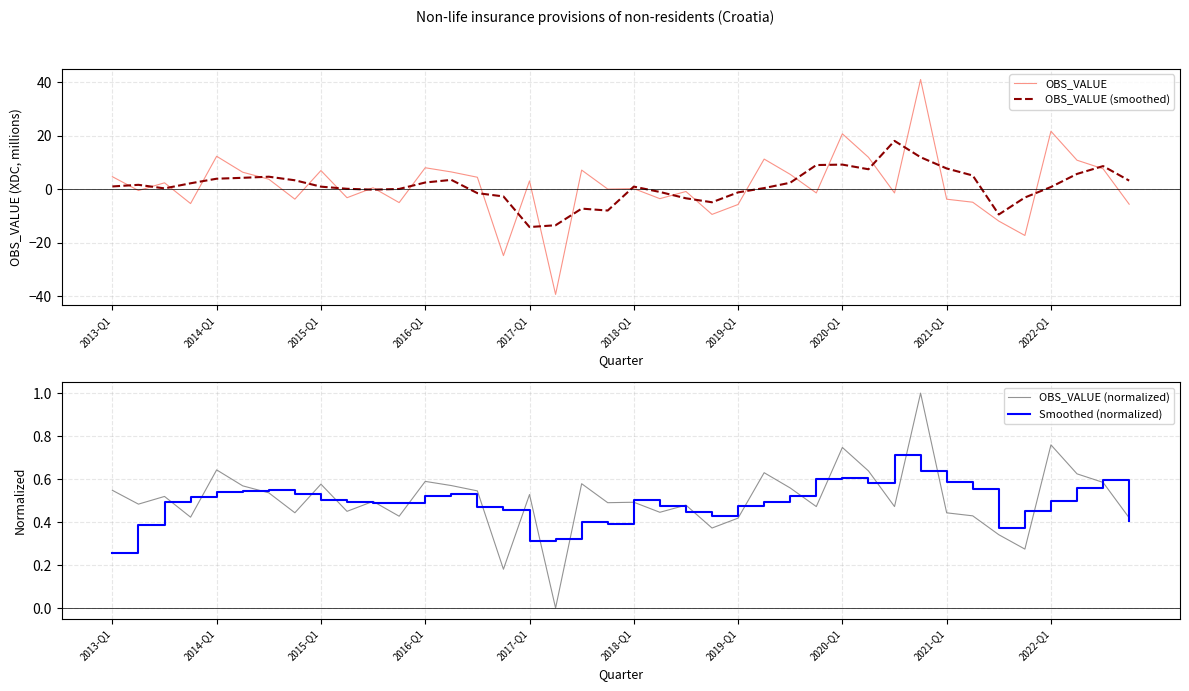

At which category is the sum across all series the highest?

31